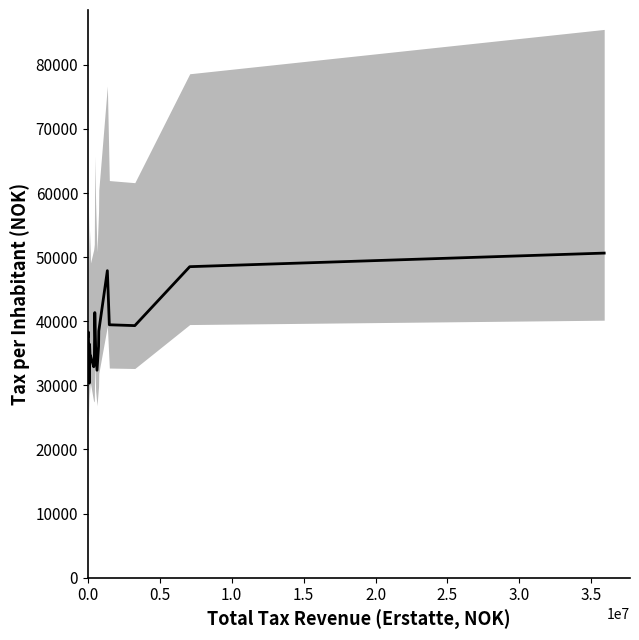

Does the chart display data point markers on the line(s)?

No